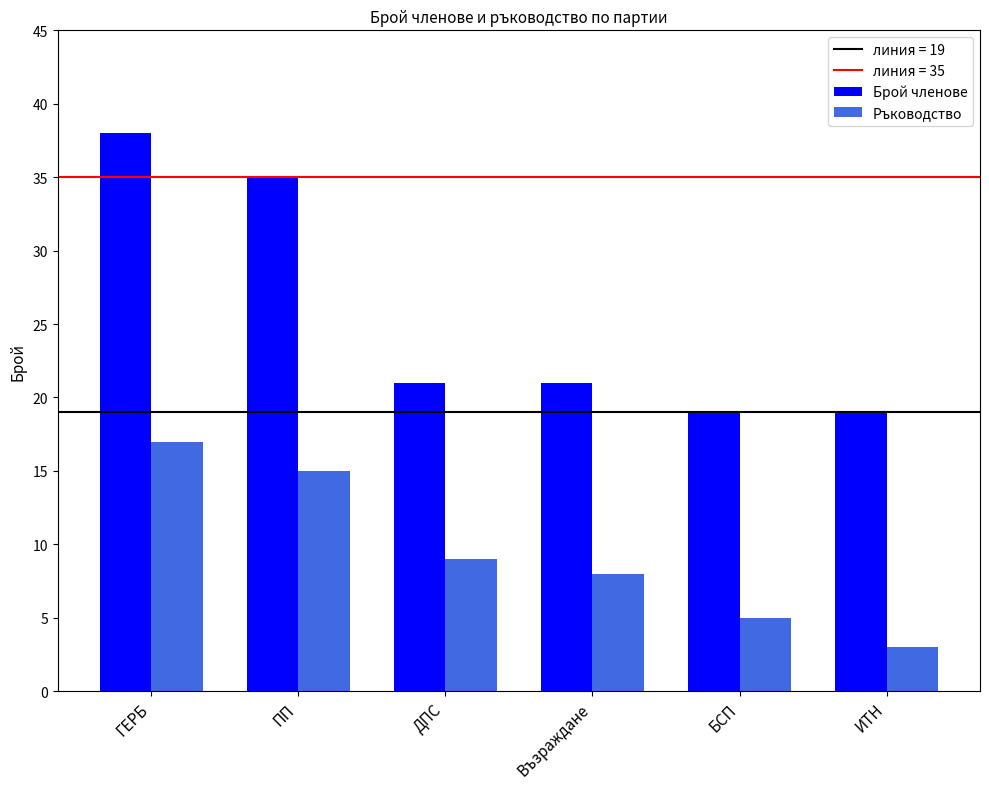

Between ГЕРБ and БСП, which series saw the biggest shift?

Брой членове